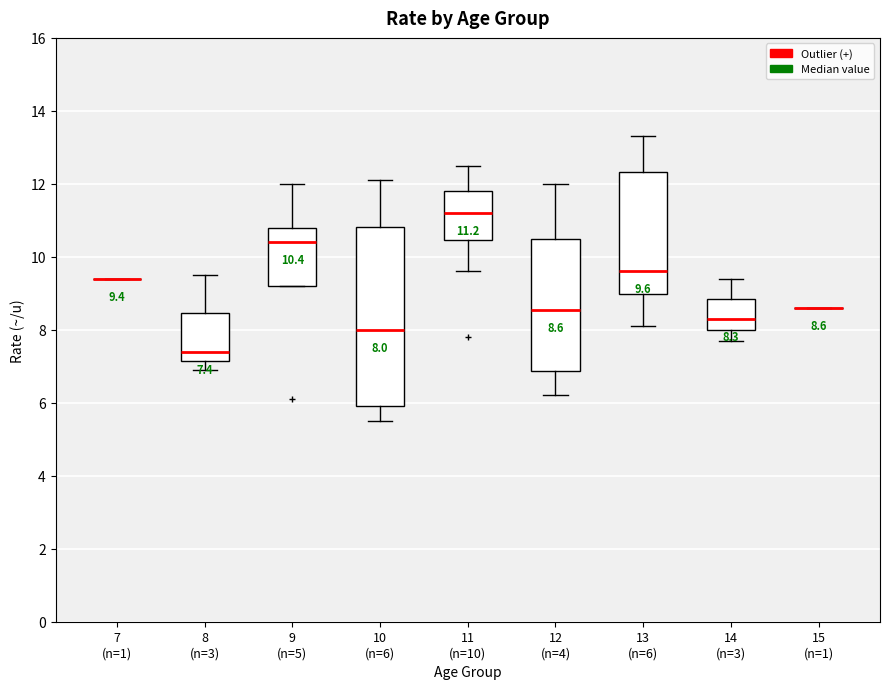

Which box is the tallest, from its lower edge to its upper edge?

10 (n=6)